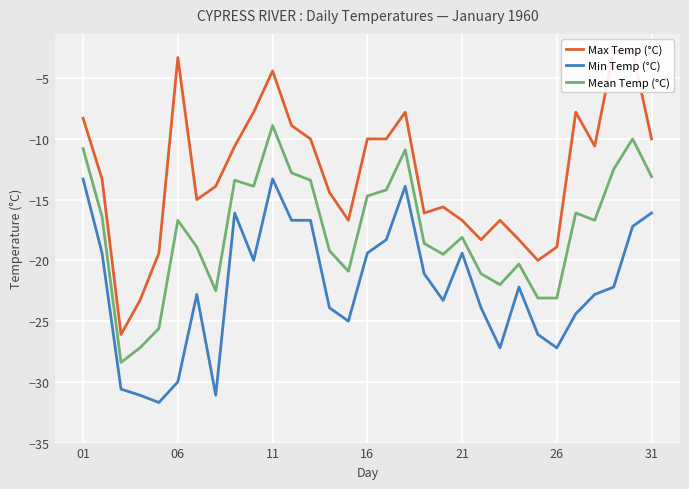

The value of Mean Temp (°C) at 9 is -13.9. True or false?

True